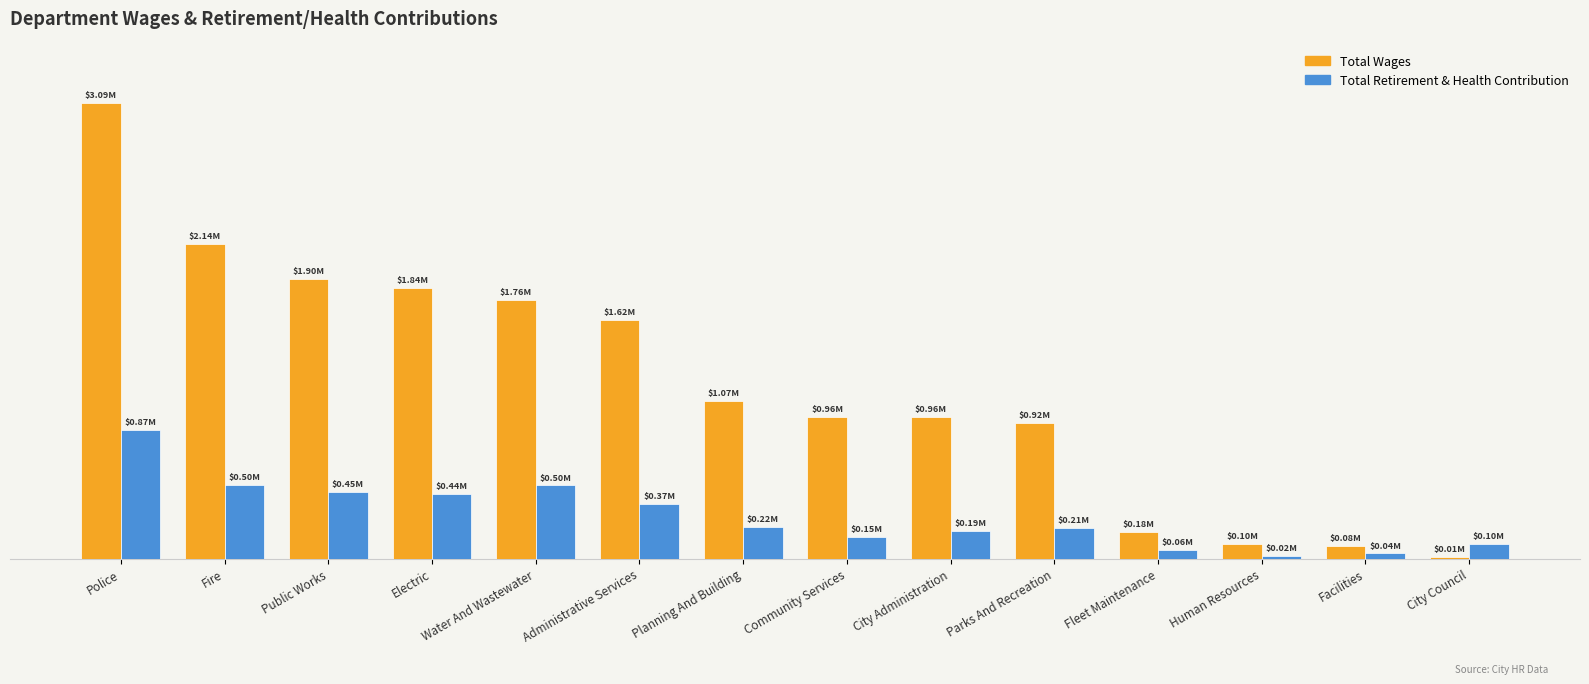

What is the difference between the maximum and second lowest values in the Total Retirement & Health Contribution series?

838308